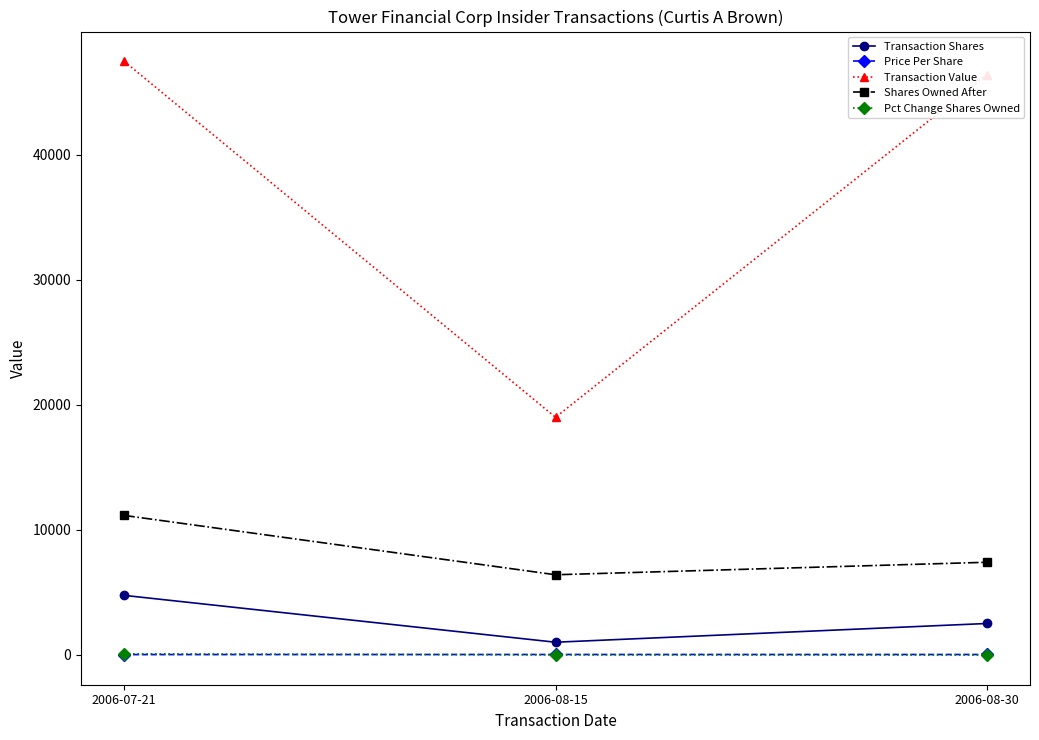

Count the number of categories in the chart.

3